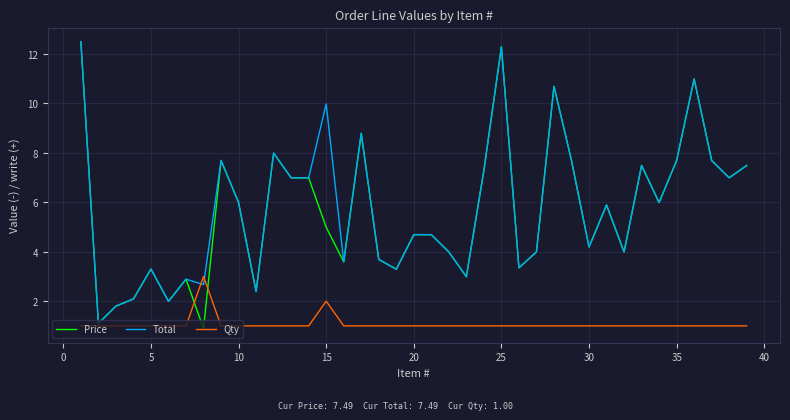

What is the smallest value displayed?

0.9